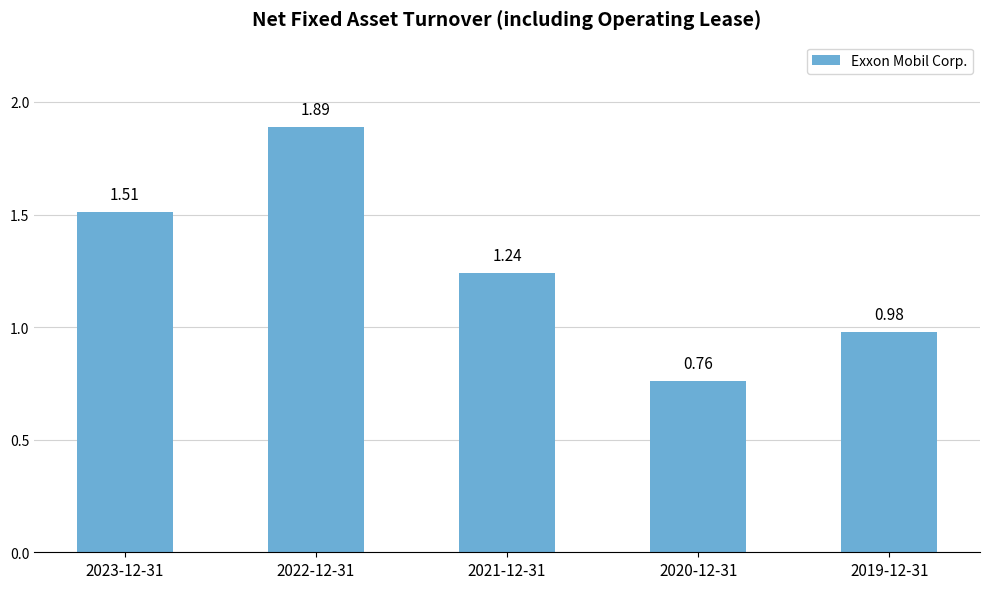

What is the difference between the maximum and minimum values?

1.1